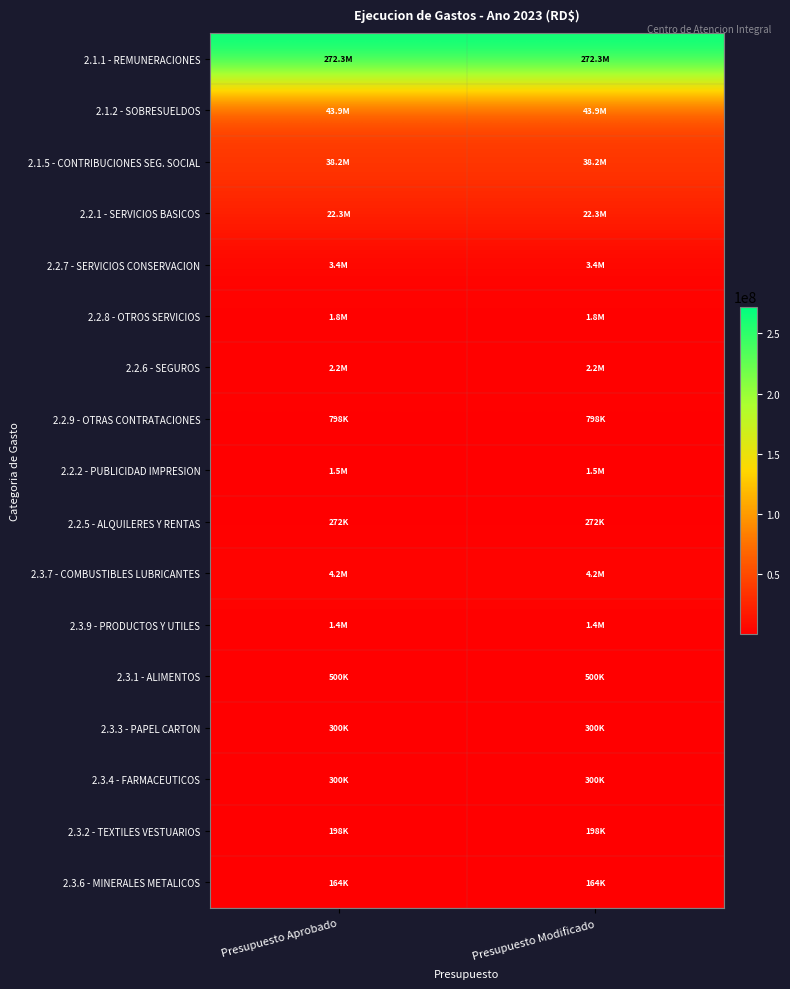

Rank the series by their maximum value, from highest to lowest.

2.1.1 - REMUNERACIONES, 2.1.2 - SOBRESUELDOS, 2.1.5 - CONTRIBUCIONES SEG. SOCIAL, 2.2.1 - SERVICIOS BASICOS, 2.3.7 - COMBUSTIBLES LUBRICANTES, 2.2.7 - SERVICIOS CONSERVACION, 2.2.6 - SEGUROS, 2.2.8 - OTROS SERVICIOS, 2.2.2 - PUBLICIDAD IMPRESION, 2.3.9 - PRODUCTOS Y UTILES, 2.2.9 - OTRAS CONTRATACIONES, 2.3.1 - ALIMENTOS, 2.3.3 - PAPEL CARTON, 2.3.4 - FARMACEUTICOS, 2.2.5 - ALQUILERES Y RENTAS, 2.3.2 - TEXTILES VESTUARIOS, 2.3.6 - MINERALES METALICOS